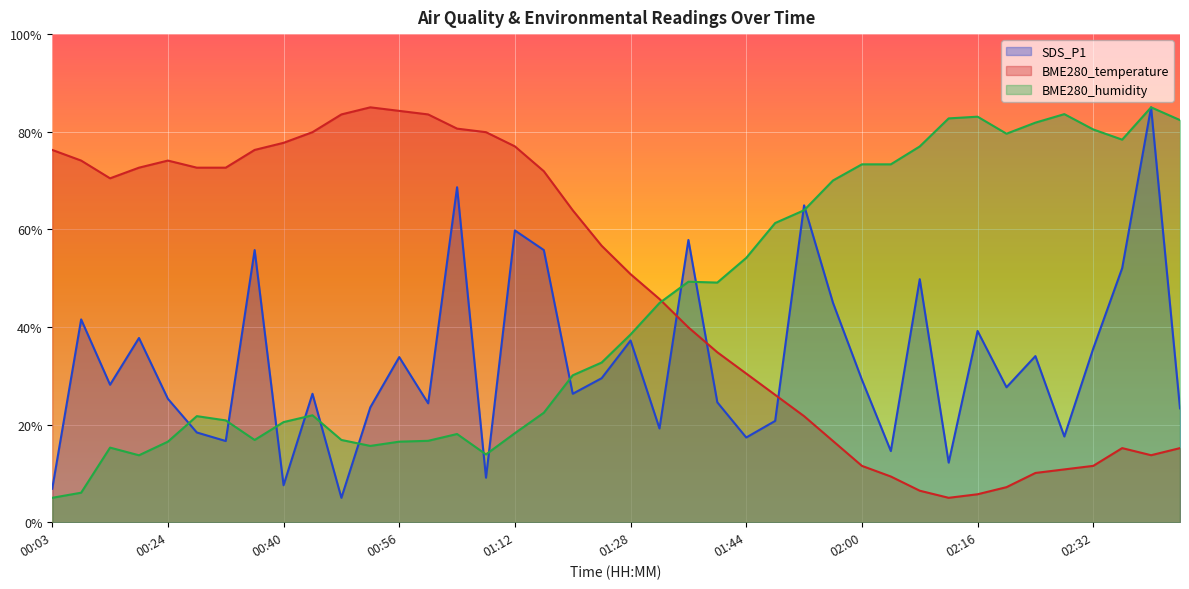

What is the maximum value for SDS_P1?

85.0